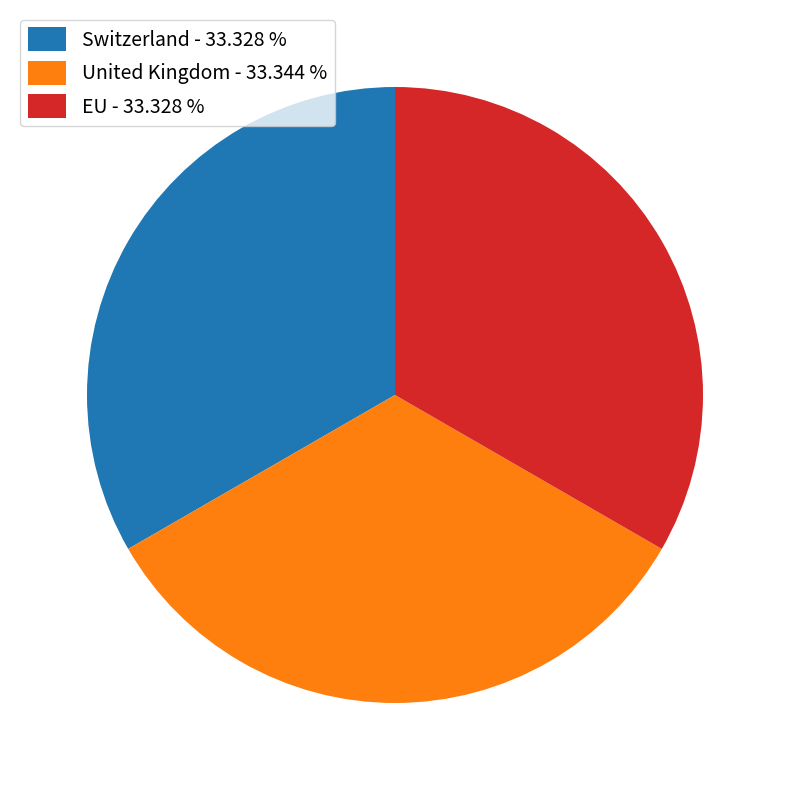

True or false: United Kingdom accounts for 33% of the total.

True